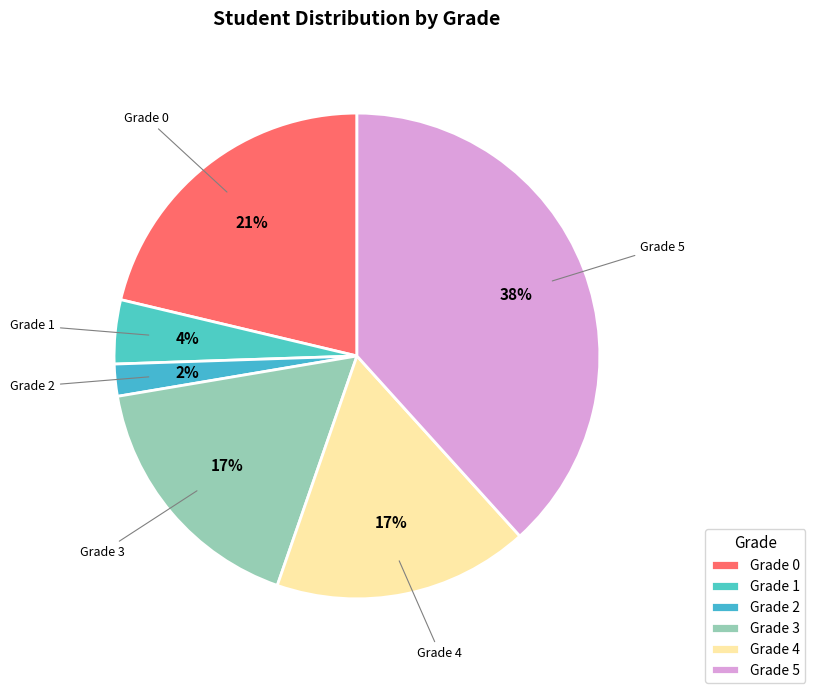

Which has a higher value, Grade 3 or Grade 1?

Grade 3